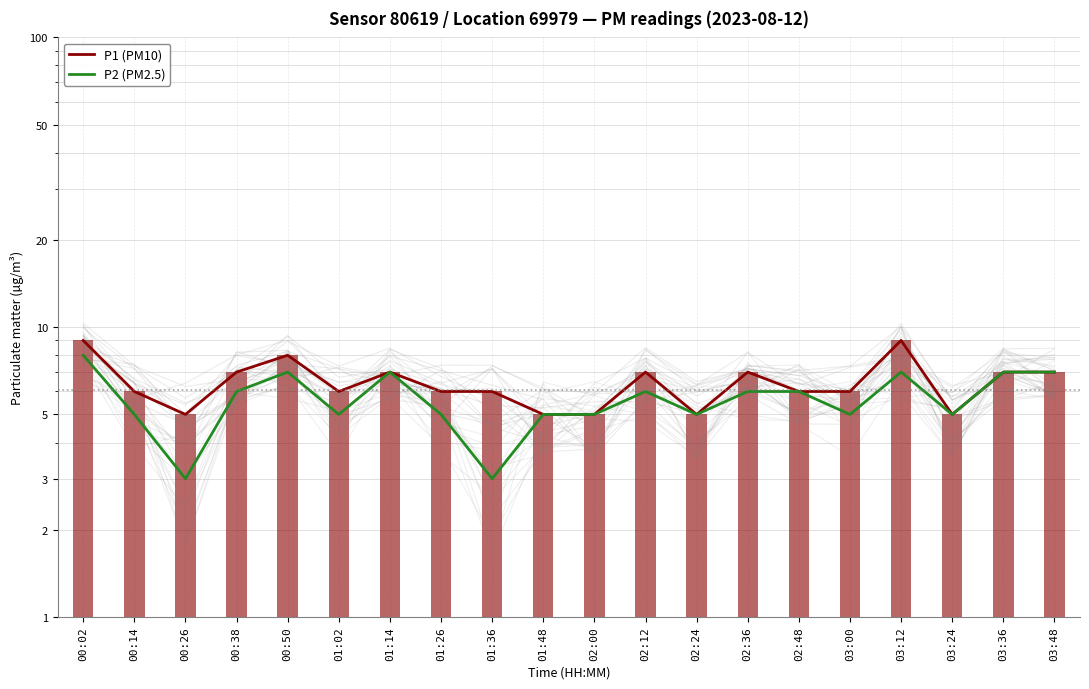

List the labels in order of P2 (PM2.5) value, smallest first.

00:26, 01:36, 00:14, 01:02, 01:26, 01:48, 02:00, 02:24, 03:00, 03:24, 00:38, 02:12, 02:36, 02:48, 00:50, 01:14, 03:12, 03:36, 03:48, 00:02